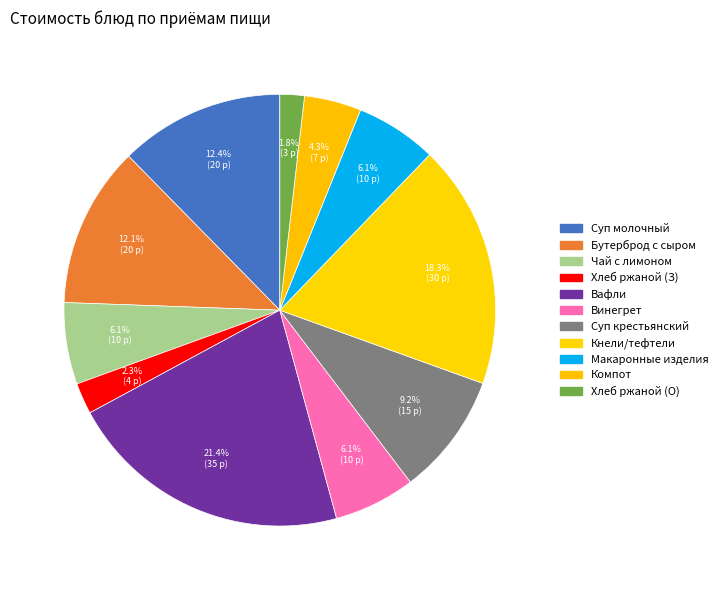

How many slices are in this pie chart?

11